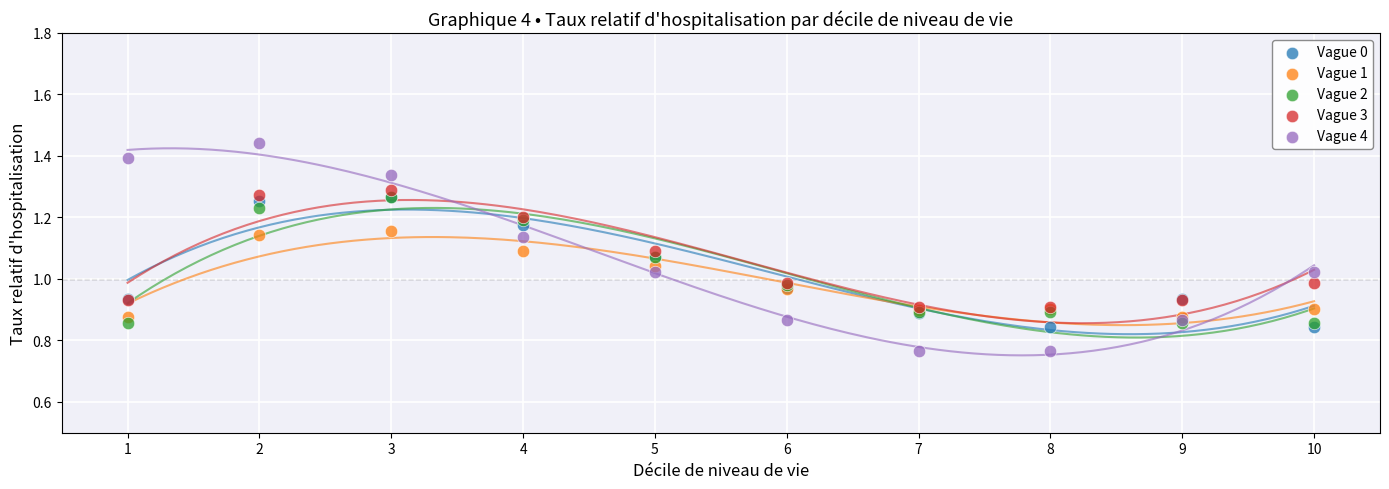

Which series has the largest Y range (max minus min)?

Vague 4